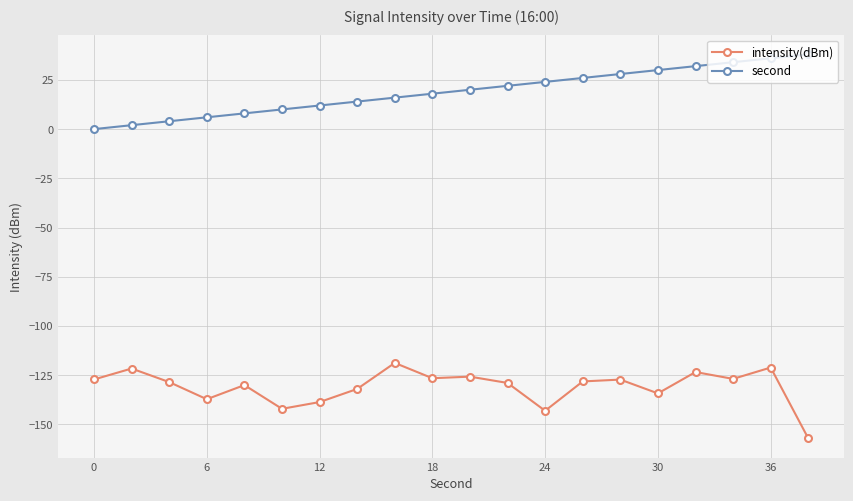

Which series has the largest total across all categories?

second